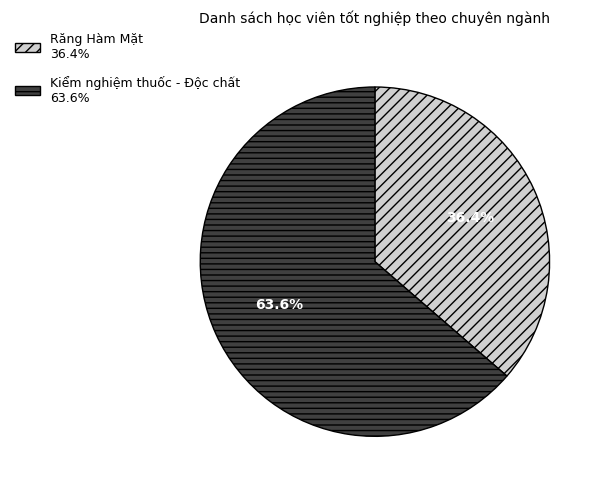

How many slices are in this pie chart?

2